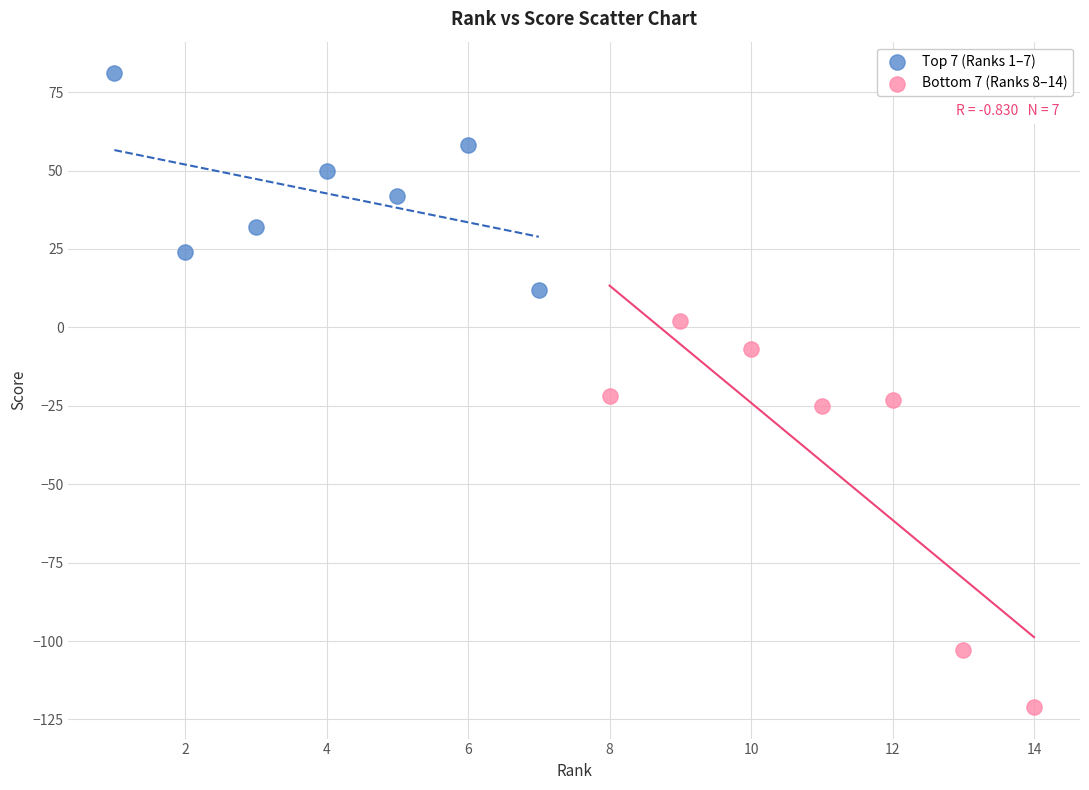

Which series has the widest spread of Y values?

Bottom 7 (Ranks 8–14)